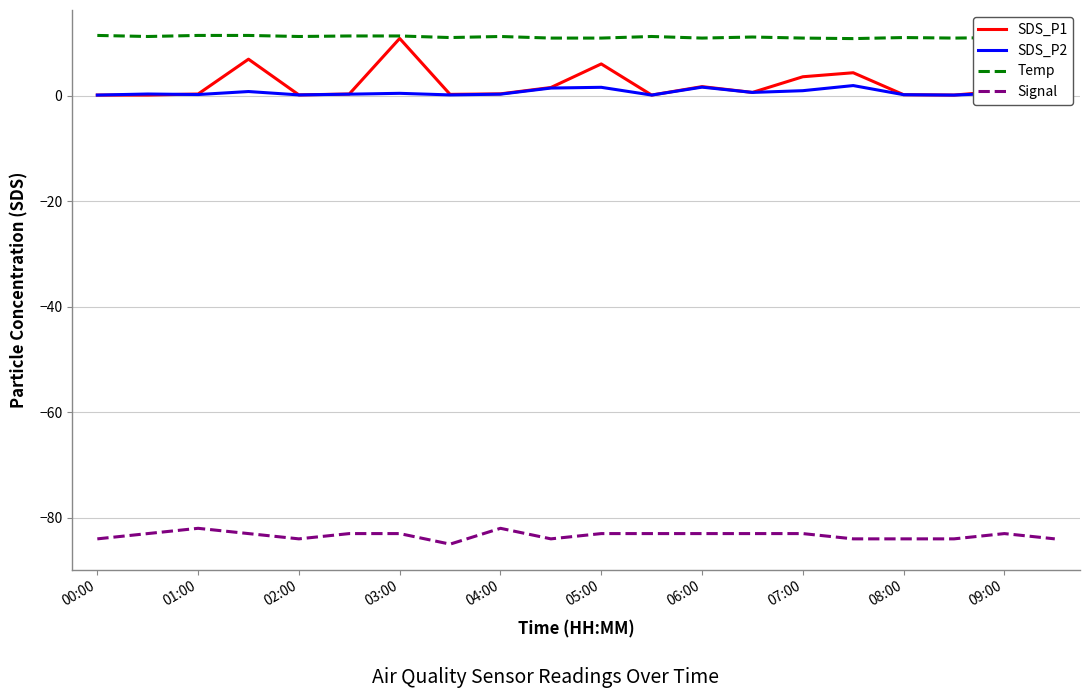

True or false: Signal and SDS_P1 cross at least once.

False